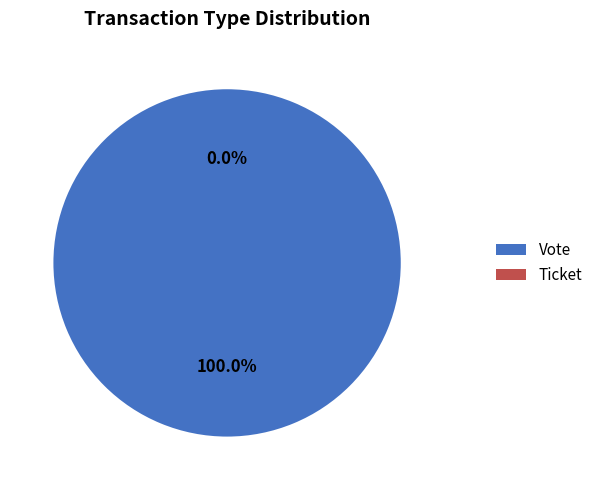

To the nearest percent, what is the combined percentage of Vote and Ticket?

100%